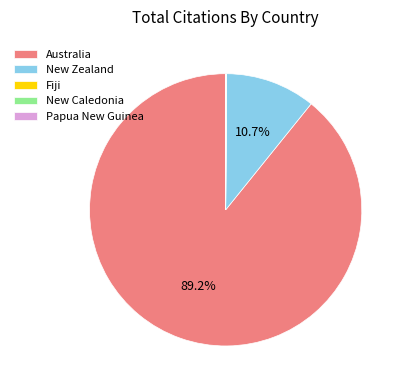

What is the majority slice?

Australia